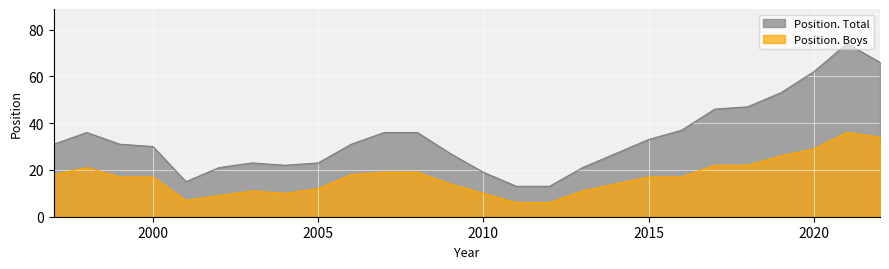

Is it true that Position. Boys equals 18 at 2009?

False